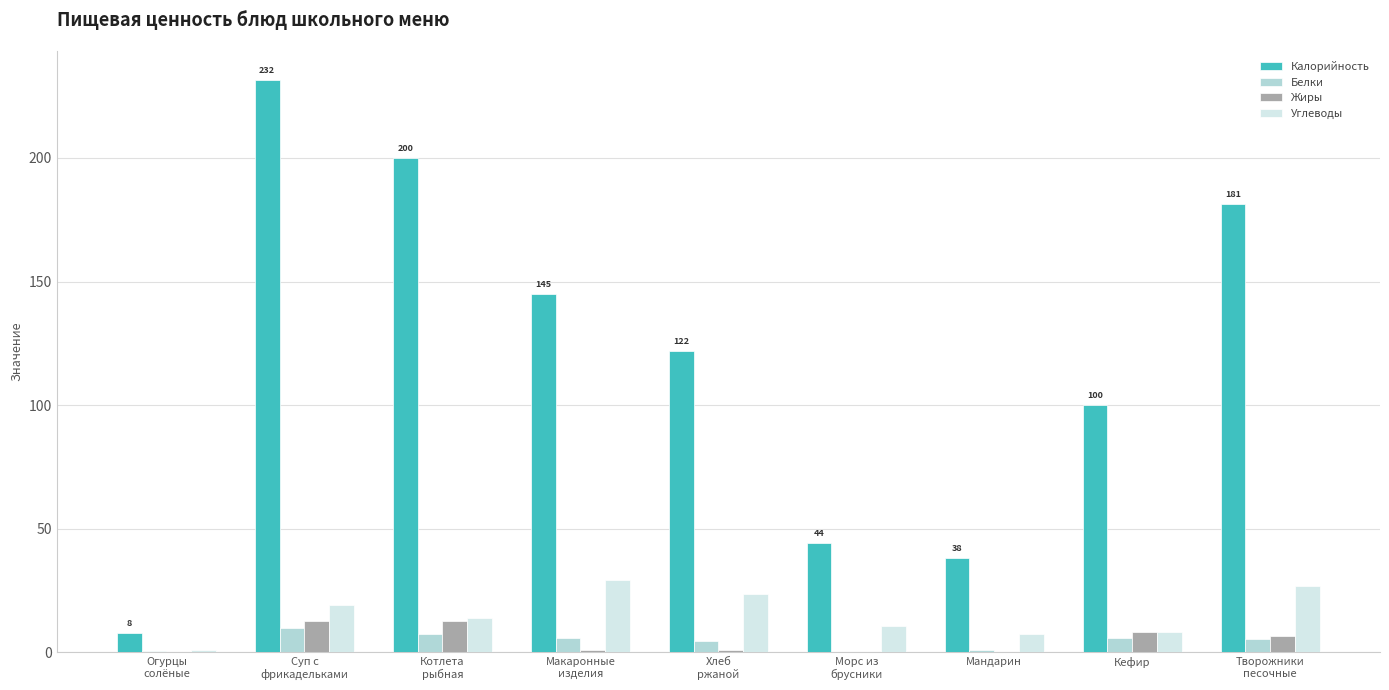

Are the bars grouped side by side (vs. stacked)?

Yes